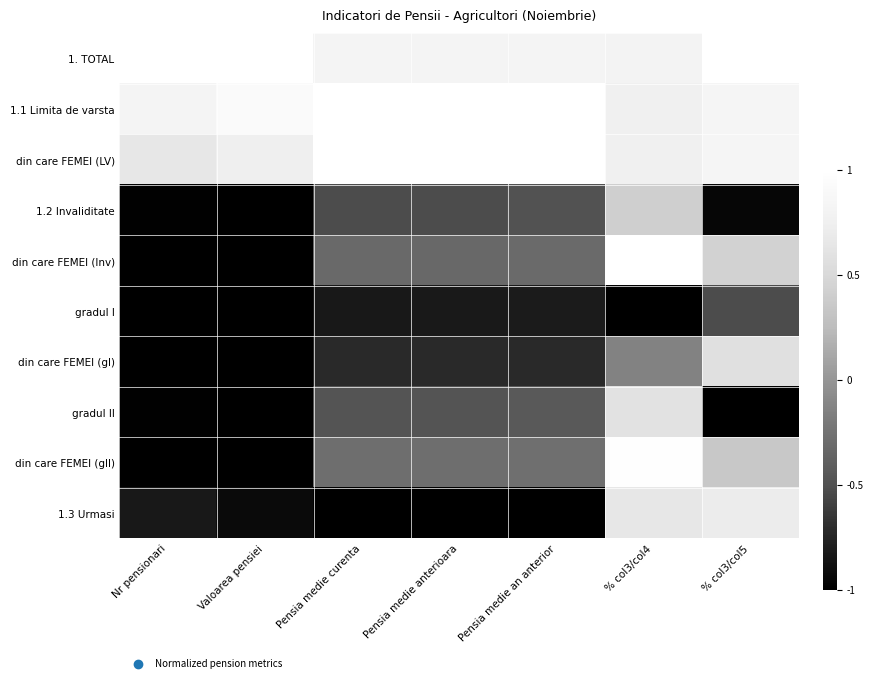

What is the greatest value displayed?

1.0